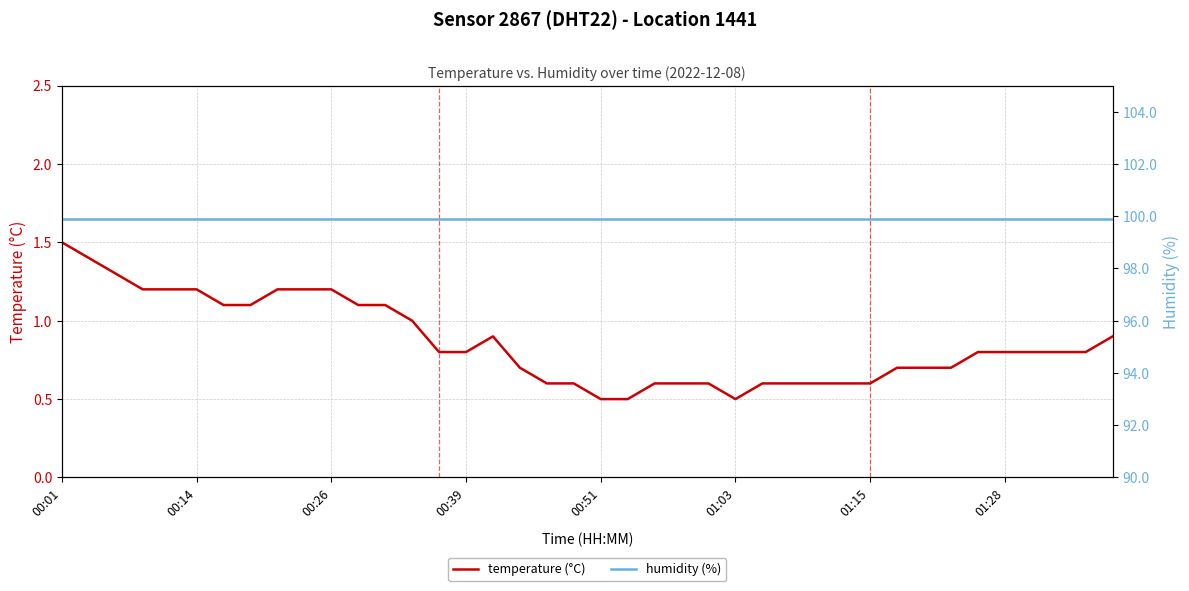

What is the difference between the maximum and second lowest values in the temperature (°C) series?

1.0